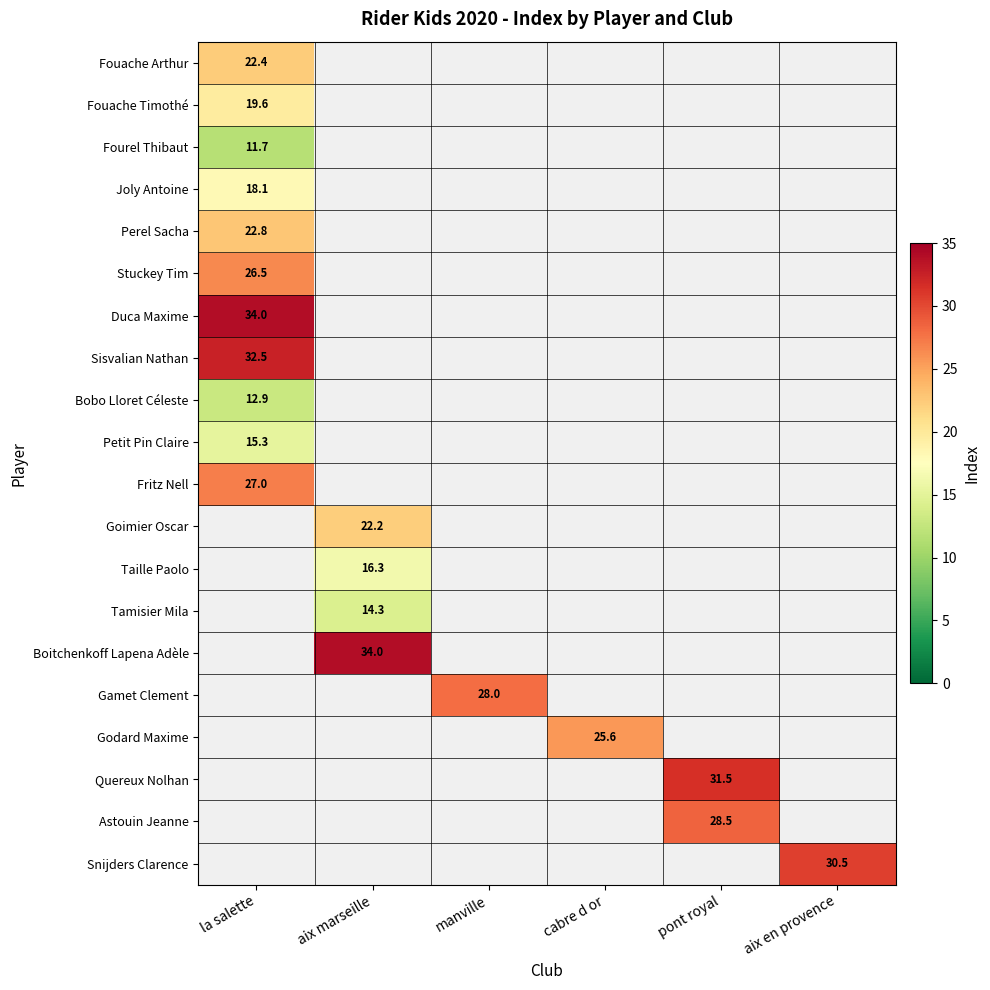

Is it true that Boitchenkoff Lapena Adèle equals 10.5 at aix marseille?

False